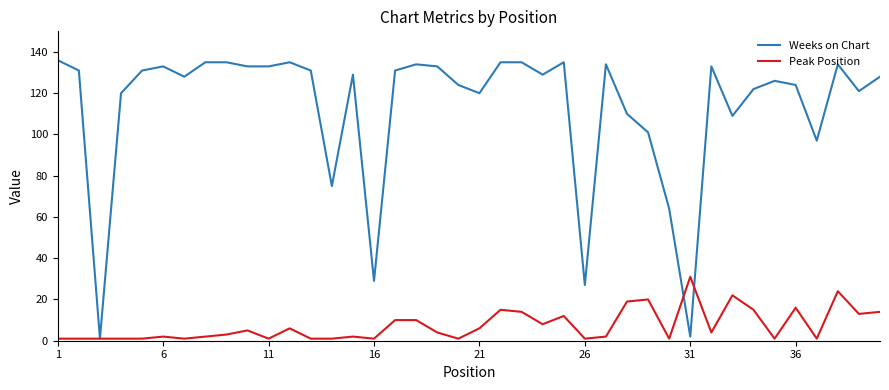

Which series has the largest total across all categories?

Weeks on Chart